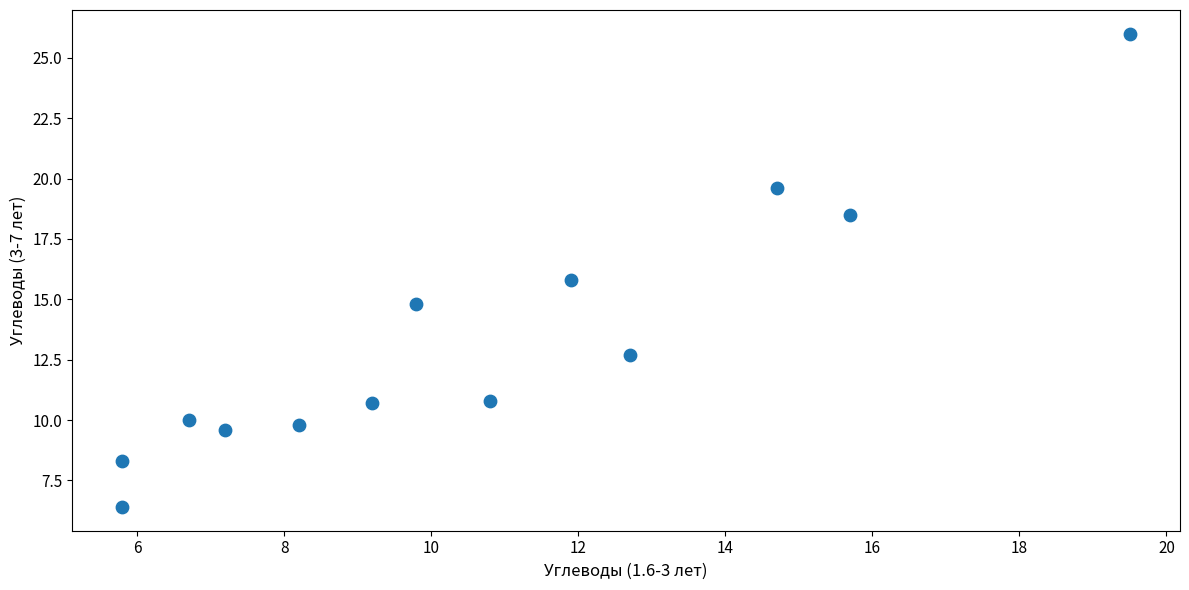

What is the range of X values (max minus min)?

13.7